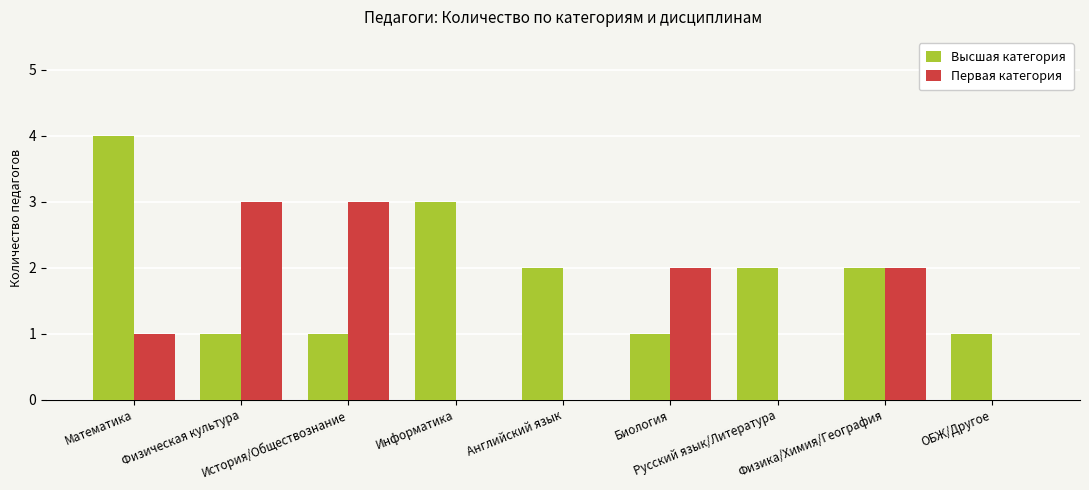

Count the number of data series in this chart.

2